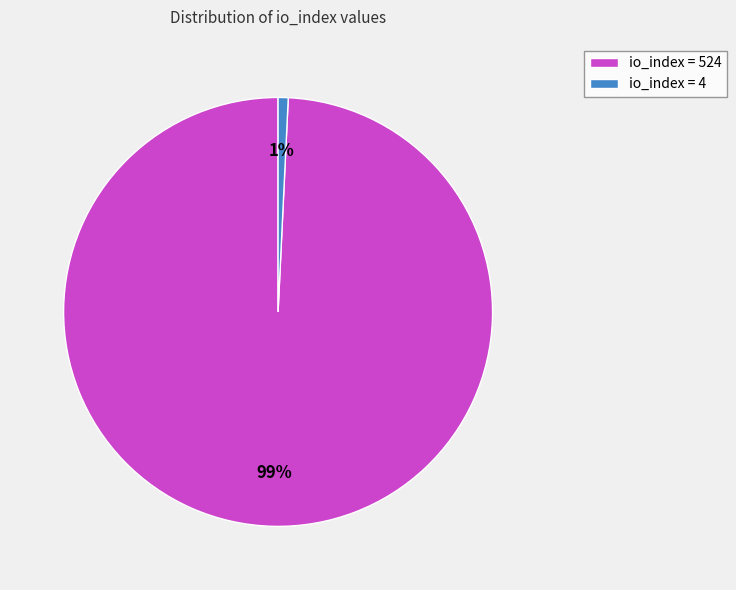

Does io_index = 4 account for over 50% of the chart?

No